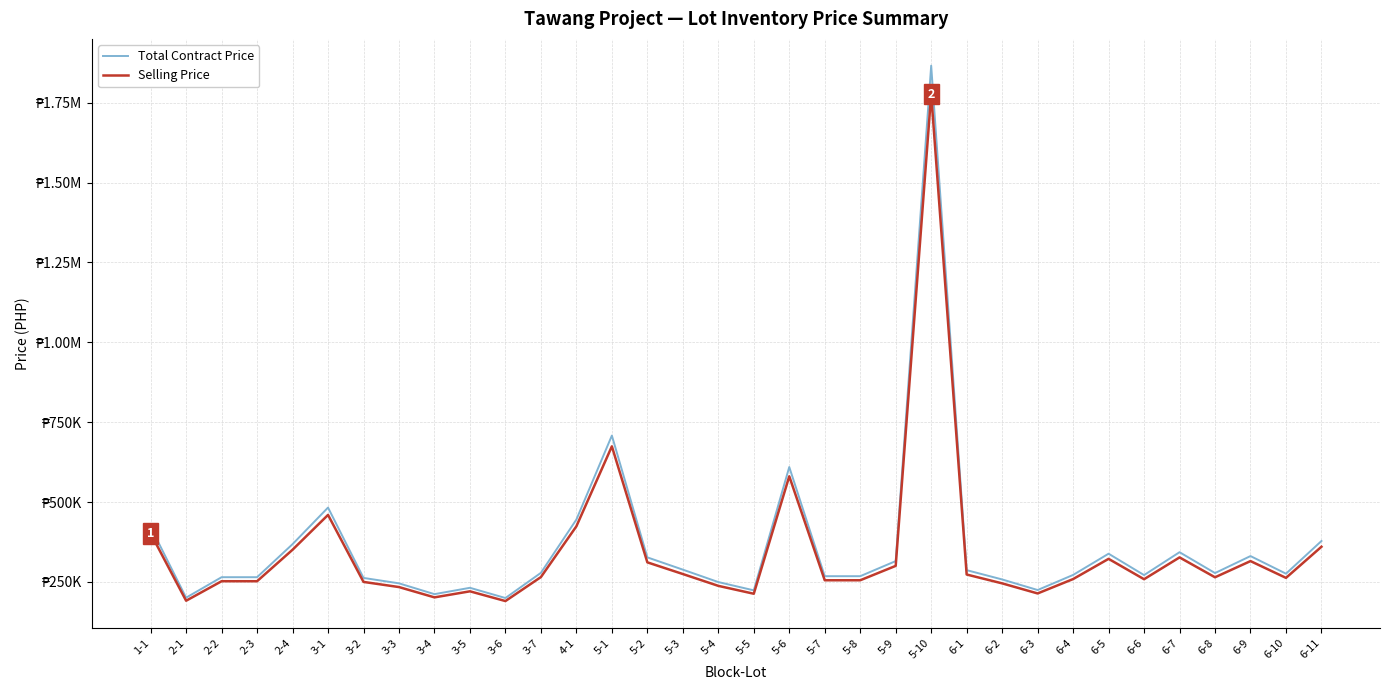

What are all the series names shown in the legend?

Total Contract Price, Selling Price